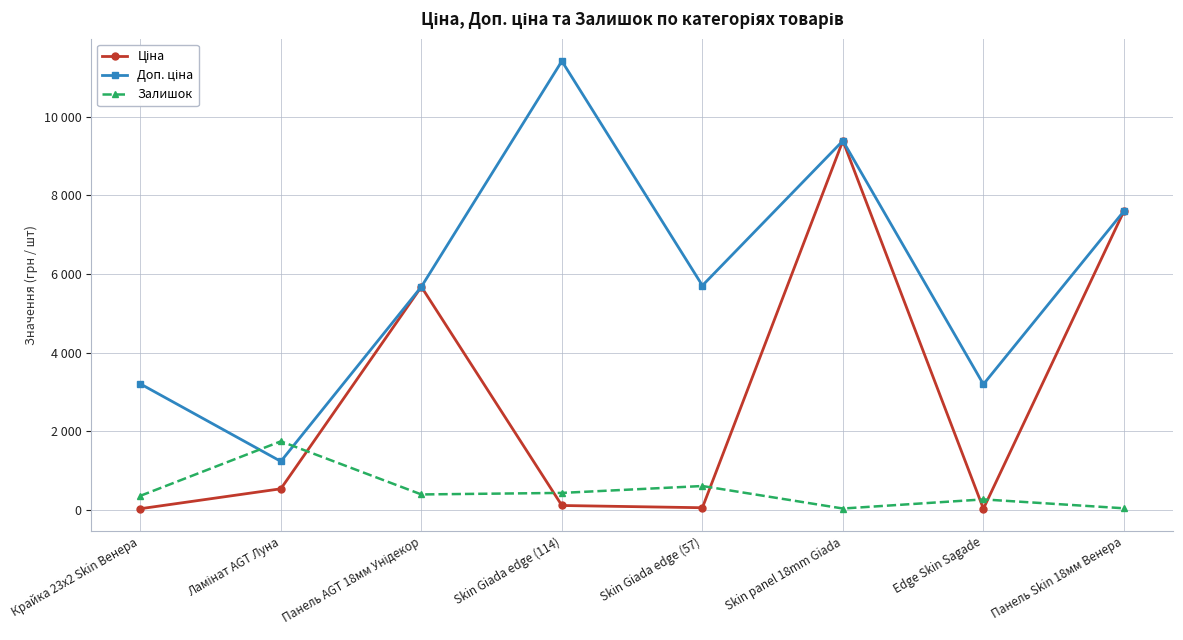

Is this an area chart (filled region under the line)?

No